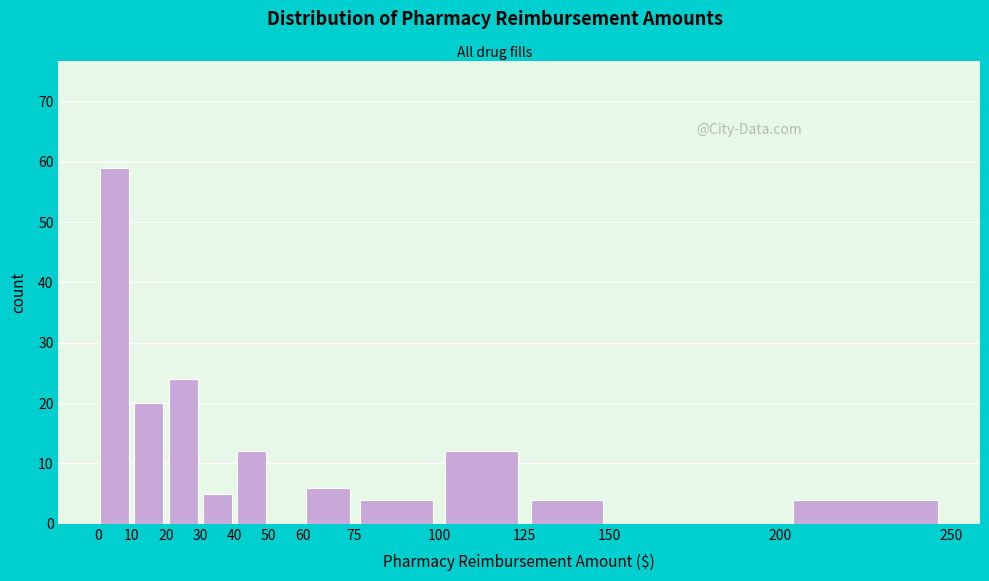

Over which range of the x-axis is the bar tallest?

0 to 10